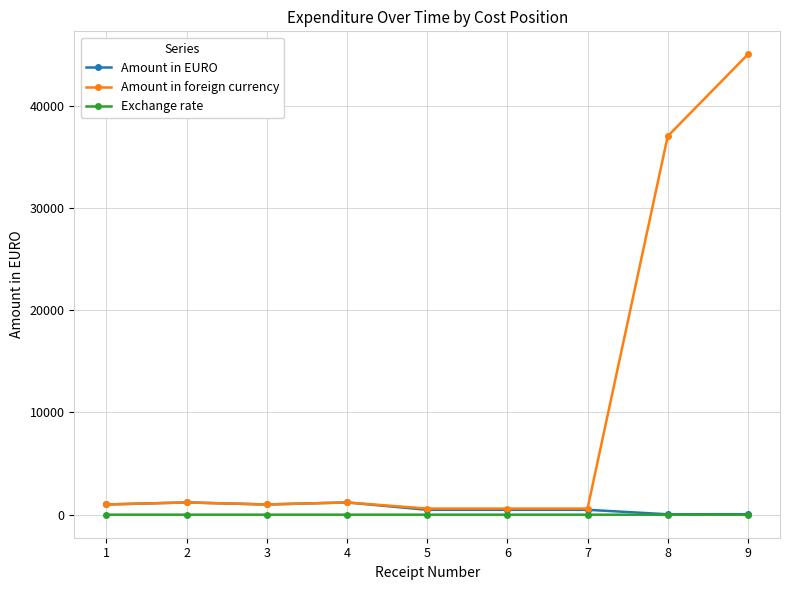

How many distinct data groups are displayed?

3